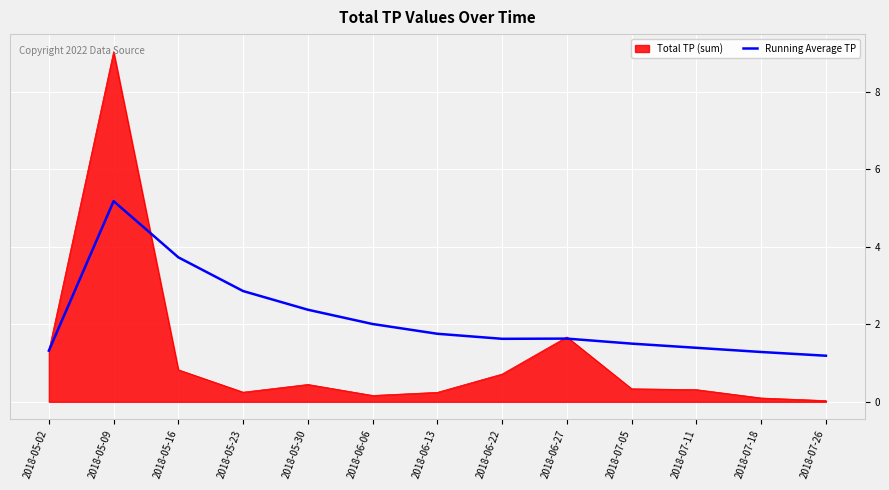

How many lines are shown in the chart?

2